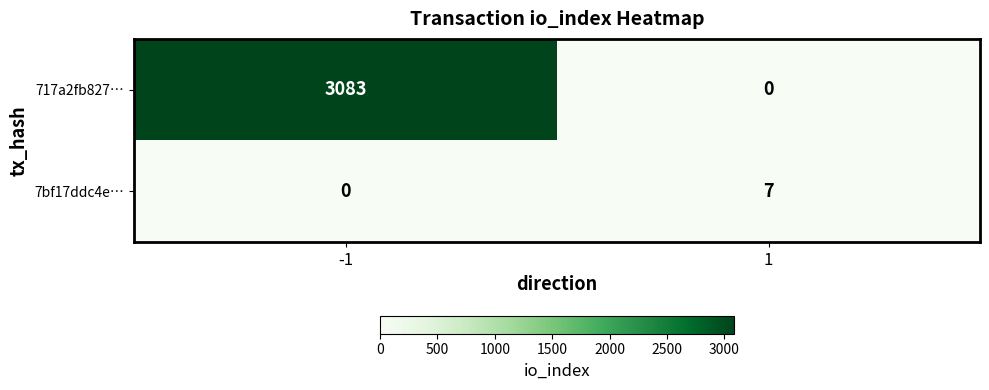

Which series has the largest total across all categories?

717a2fb827…